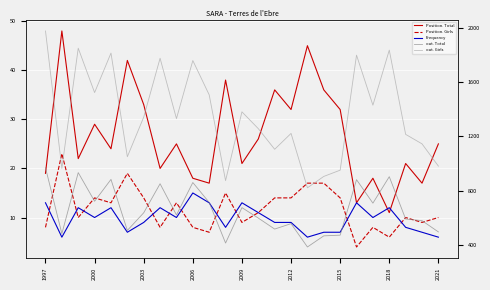

What is the difference between the highest and lowest values at 2018?

1767